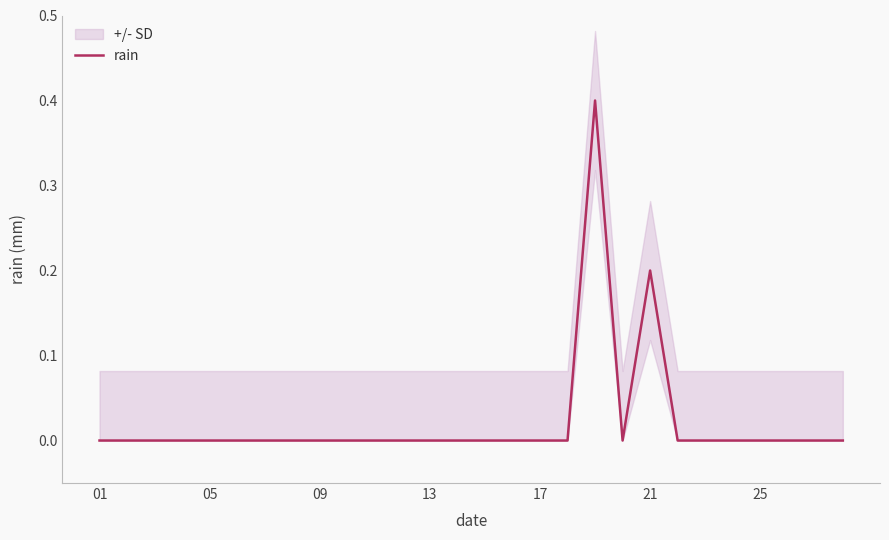

Does the chart have visible grid lines?

No